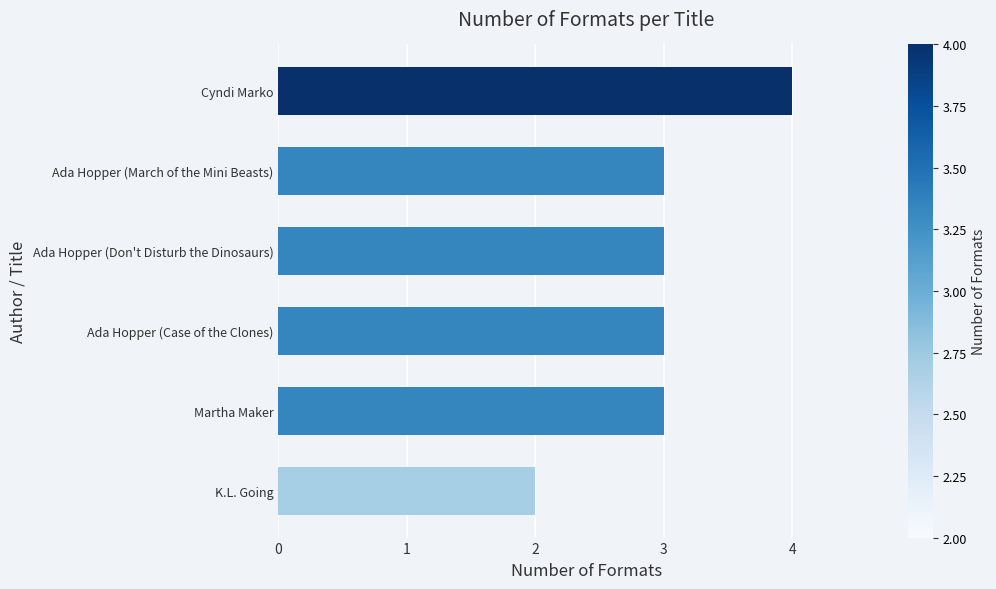

The chart shows a value of 3 at Ada Hopper (Case of the Clones). True or false?

True